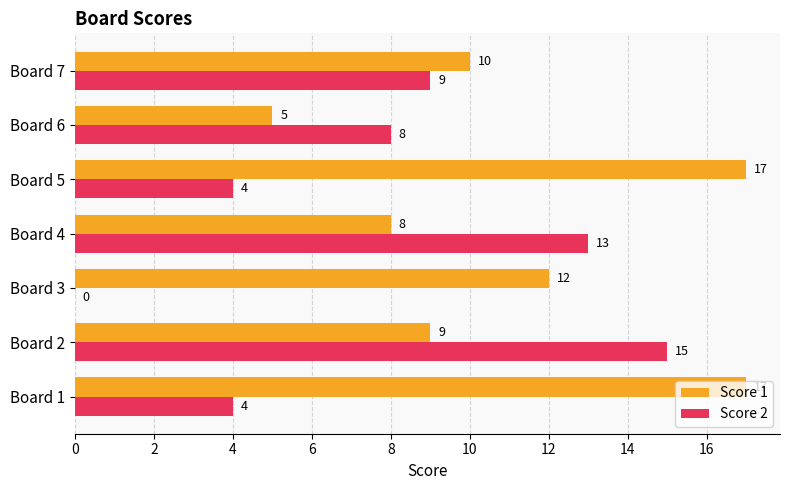

What is the average value of the Score 1 series?

11